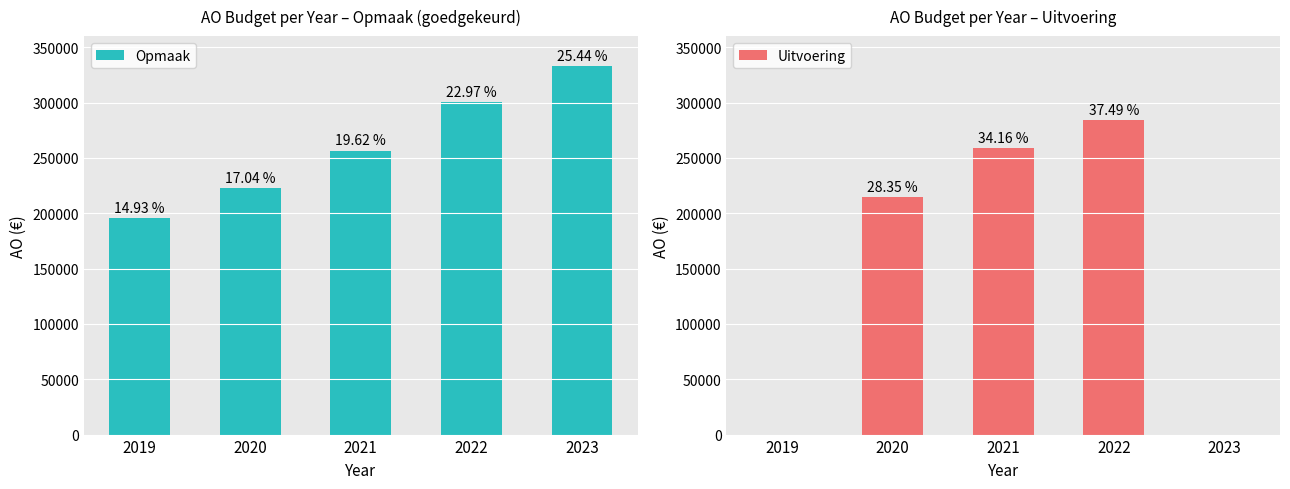

Reading right to left, extract all data points from this chart.

Opmaak: 2023=332628	2022=300370	2021=256474	2020=222731	2019=195254
Uitvoering: 2023=0	2022=284021	2021=258758	2020=214779	2019=0